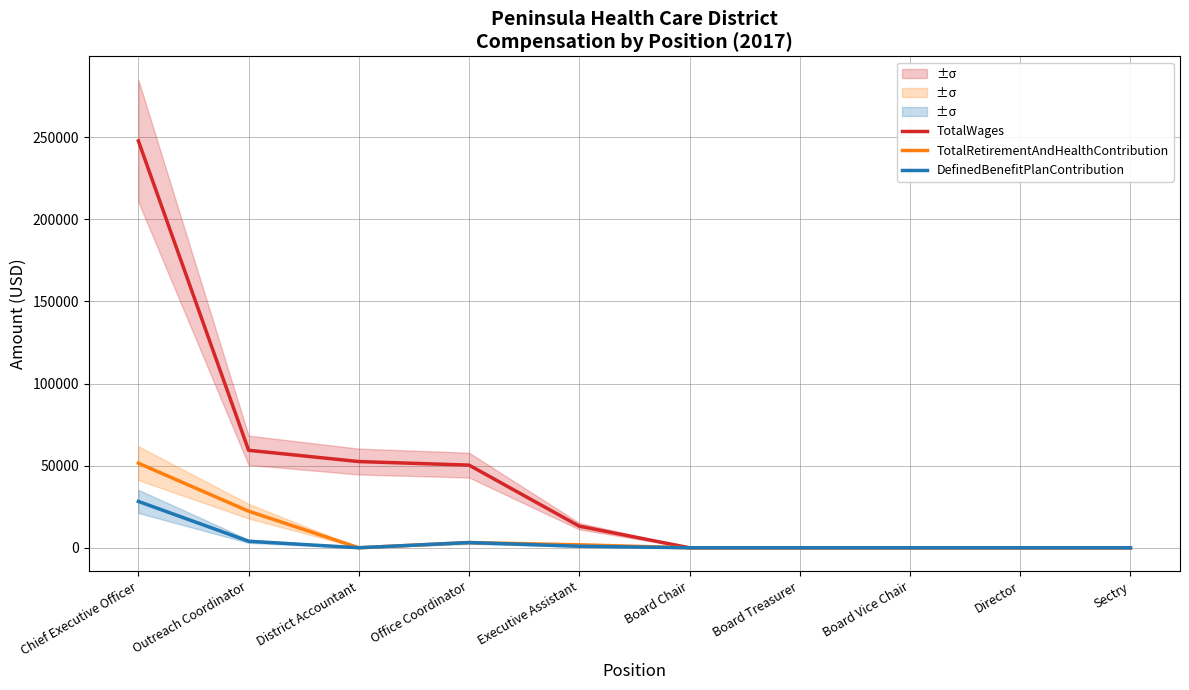

Reading right to left, list all the values displayed in this chart.

TotalWages: Sectry=0	Director=0	Board Vice Chair=0	Board Treasurer=0	Board Chair=0	Executive Assistant=13144	Office Coordinator=50327	District Accountant=52498	Outreach Coordinator=59373	Chief Executive Officer=247792
TotalRetirementAndHealthContribution: Sectry=0	Director=0	Board Vice Chair=0	Board Treasurer=0	Board Chair=0	Executive Assistant=1797	Office Coordinator=3170	District Accountant=0	Outreach Coordinator=22277	Chief Executive Officer=51501
DefinedBenefitPlanContribution: Sectry=0	Director=0	Board Vice Chair=0	Board Treasurer=0	Board Chair=0	Executive Assistant=918	Office Coordinator=3170	District Accountant=0	Outreach Coordinator=3956	Chief Executive Officer=28211